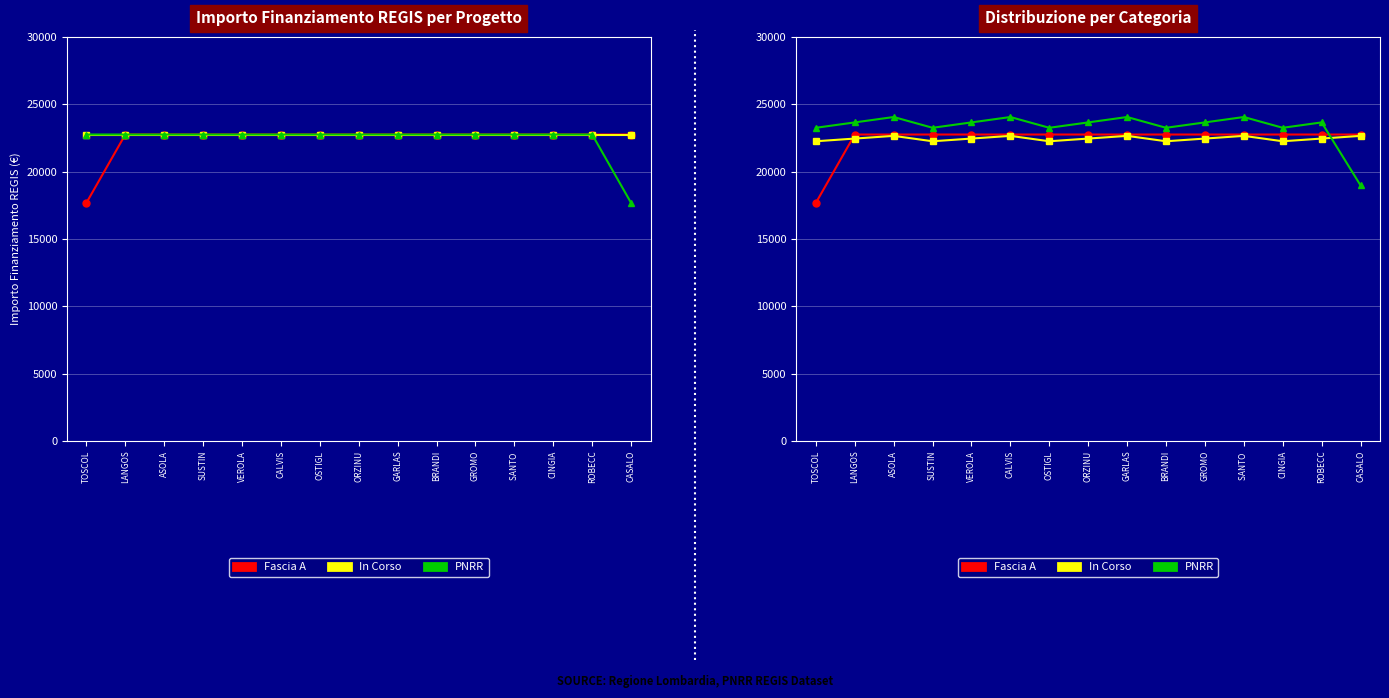

Does the chart display data point markers on the line(s)?

Yes